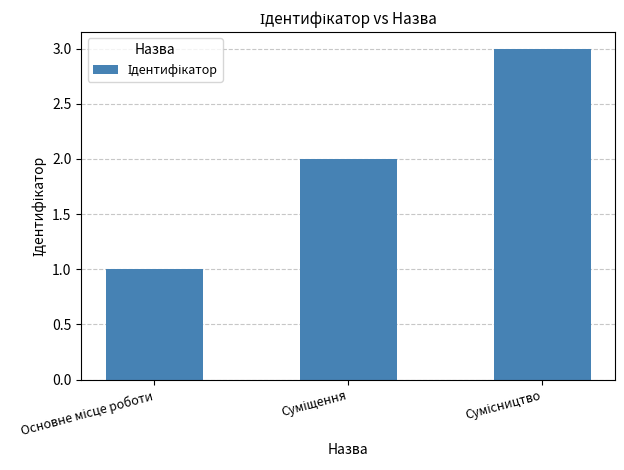

What is the maximum value shown in the chart?

3